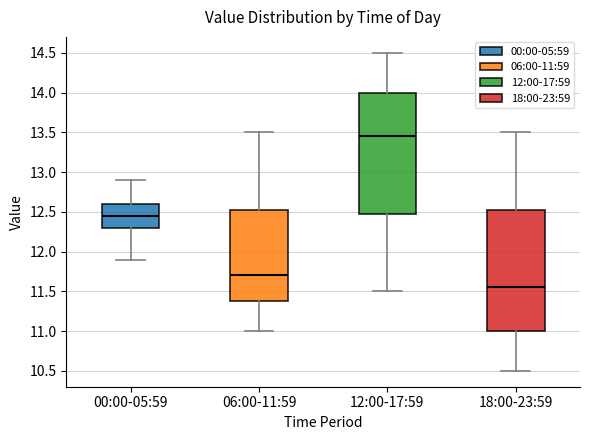

Where is the lower edge of the box for 06:00-11:59 on the y-axis? The values are not printed on the chart, so give them approximately, as read against the axis.

11.40